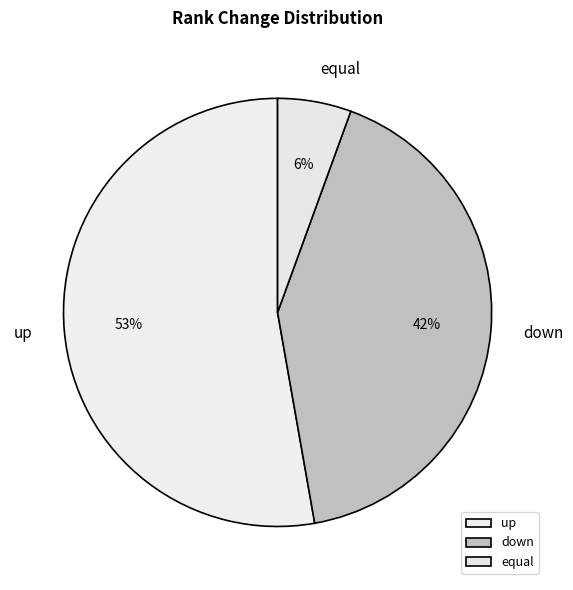

What is the ratio of the value at up to the value at down?

1.3